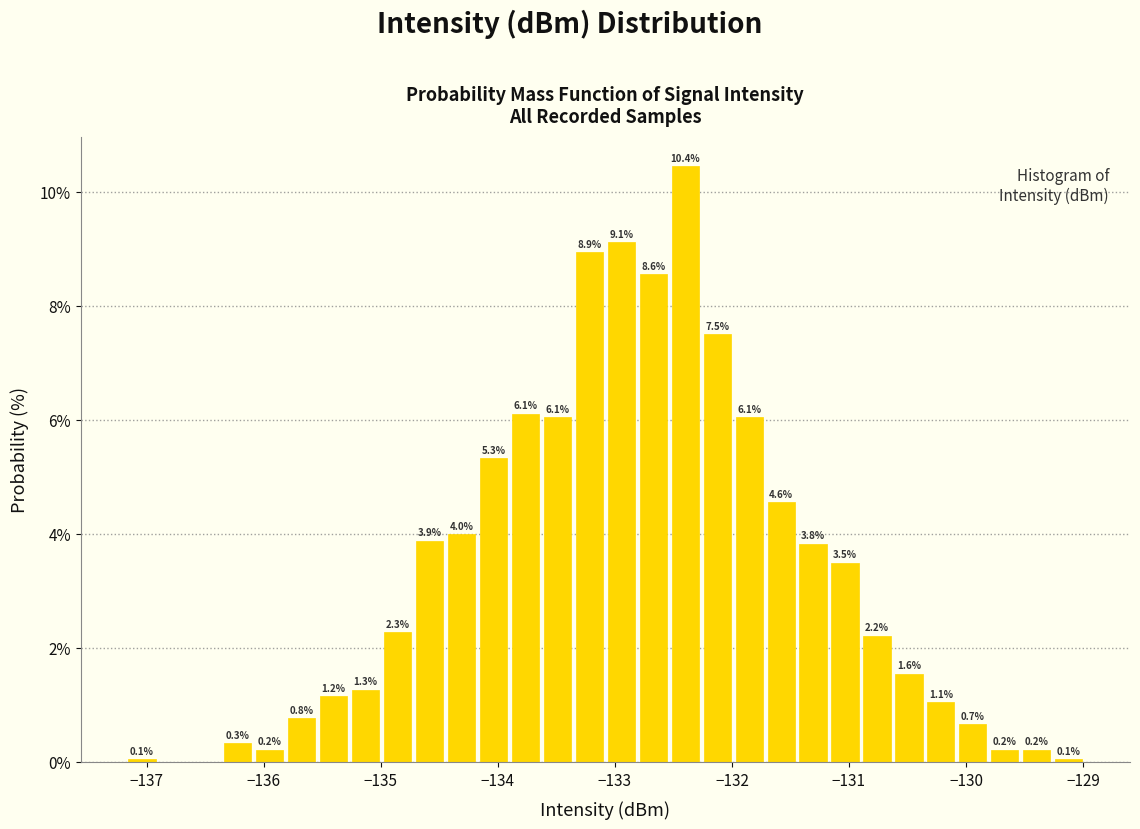

Around what value on the x-axis is the tallest bar? Give the approximate position of its centre, as read against the axis.

-132.4